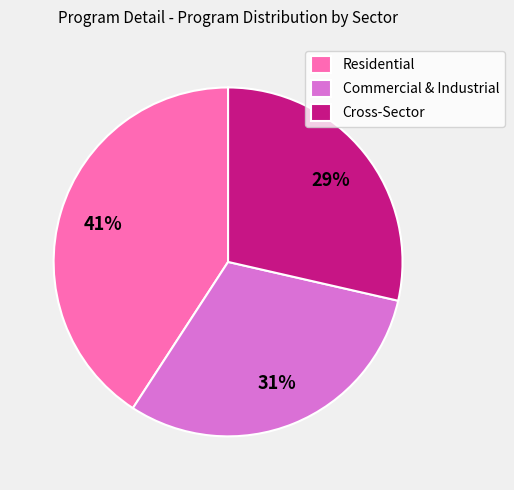

Count the number of slices in the pie.

3